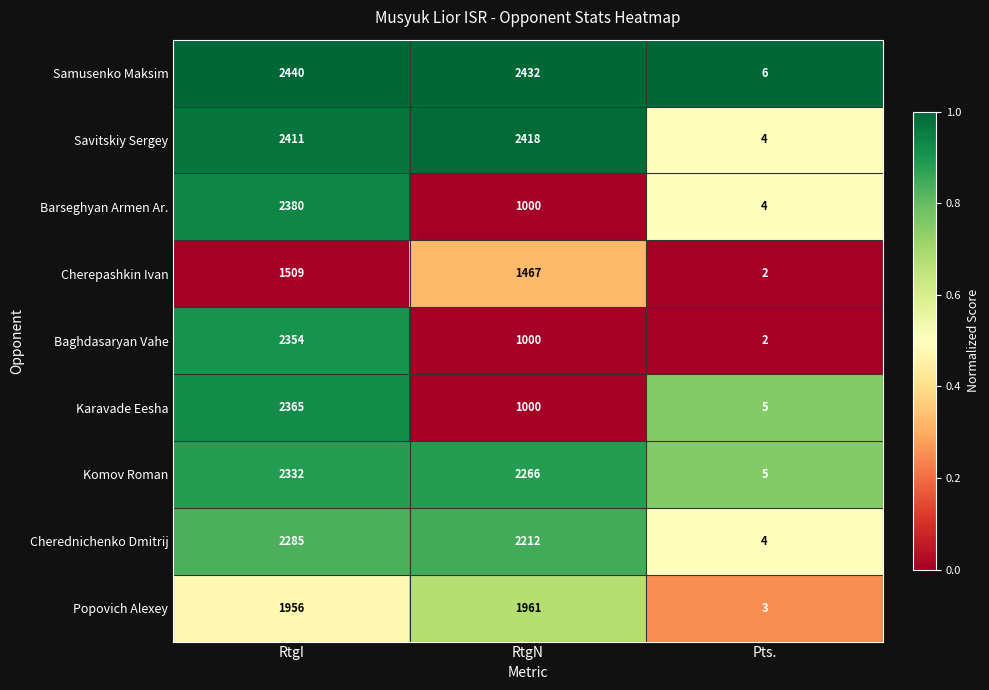

List the series in order of their peak value, highest first.

Samusenko Maksim, Savitskiy Sergey, Barseghyan Armen Ar., Karavade Eesha, Baghdasaryan Vahe, Komov Roman, Cherednichenko Dmitrij, Popovich Alexey, Cherepashkin Ivan